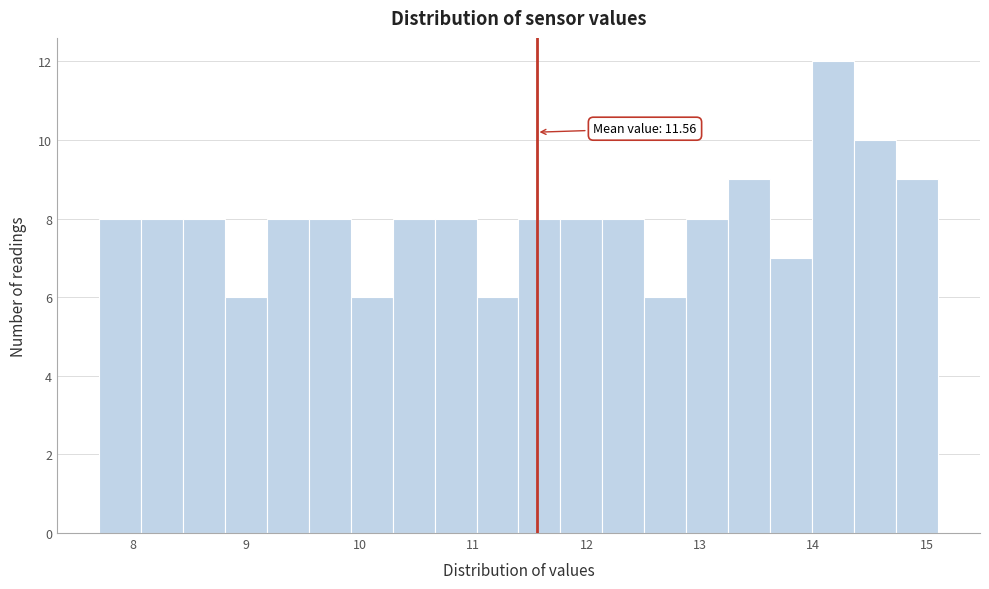

Read against the x-axis, roughly where is the centre of the tallest bar?

14.2